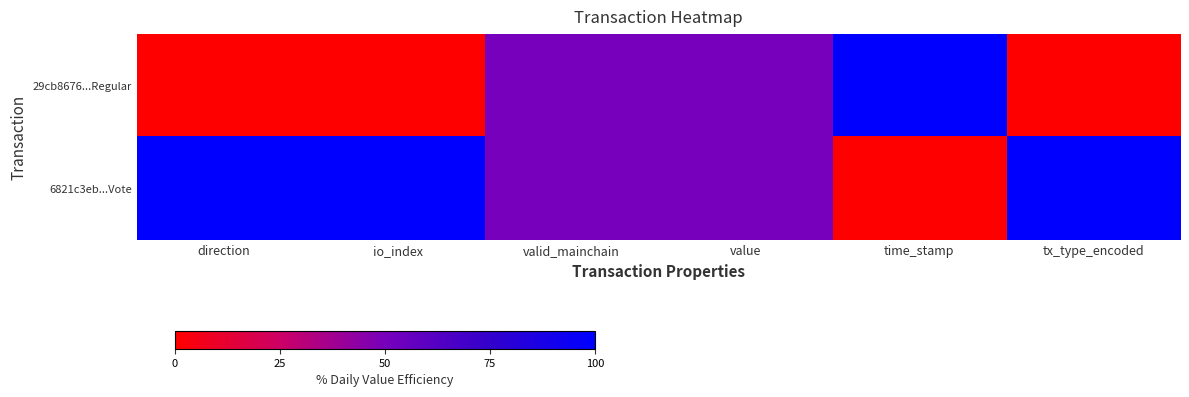

Which has a higher value, io_index or tx_type_encoded?

io_index